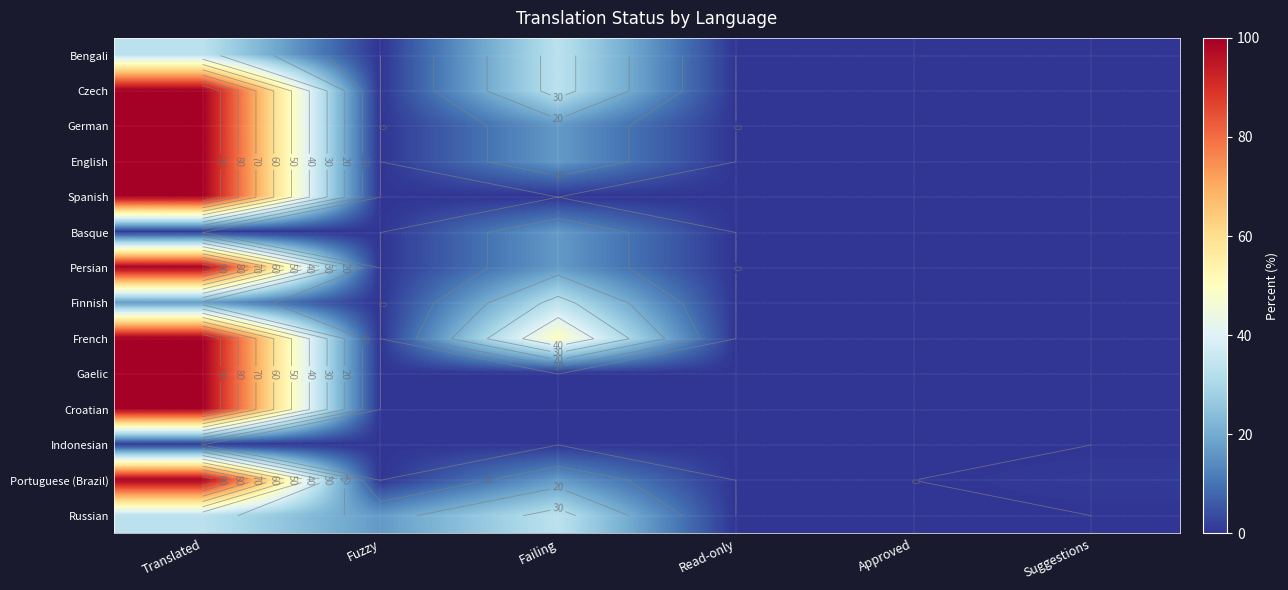

The value of French at Suggestions is 0.0. True or false?

True